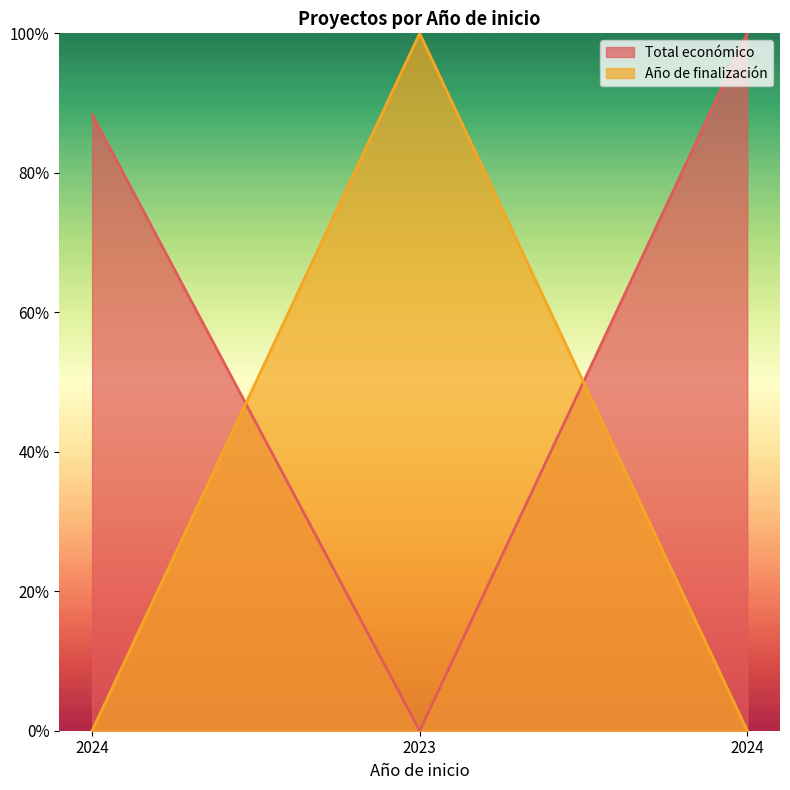

What is the maximum value shown in the chart?

1.0